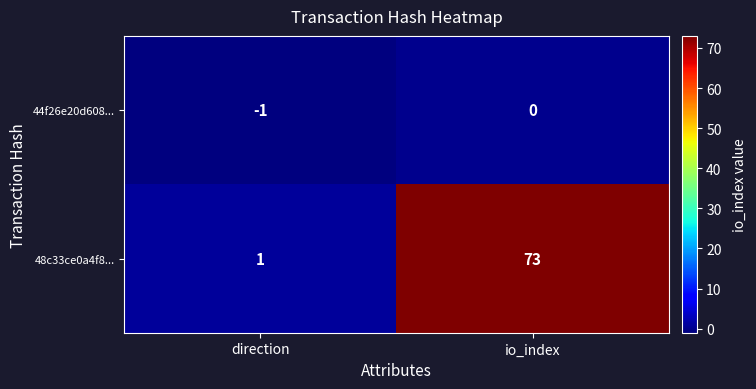

Is it true that 48c33ce0a4f8... equals 73 at io_index?

True